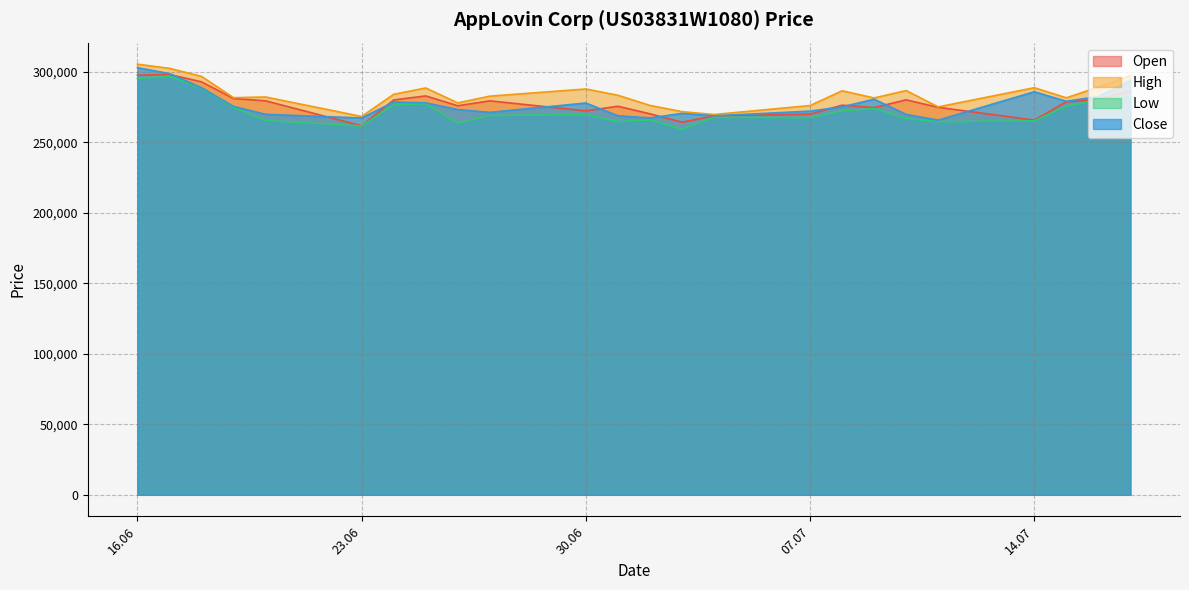

Rank the series at 17.06.2025 from highest to lowest value.

High, Close, Open, Low